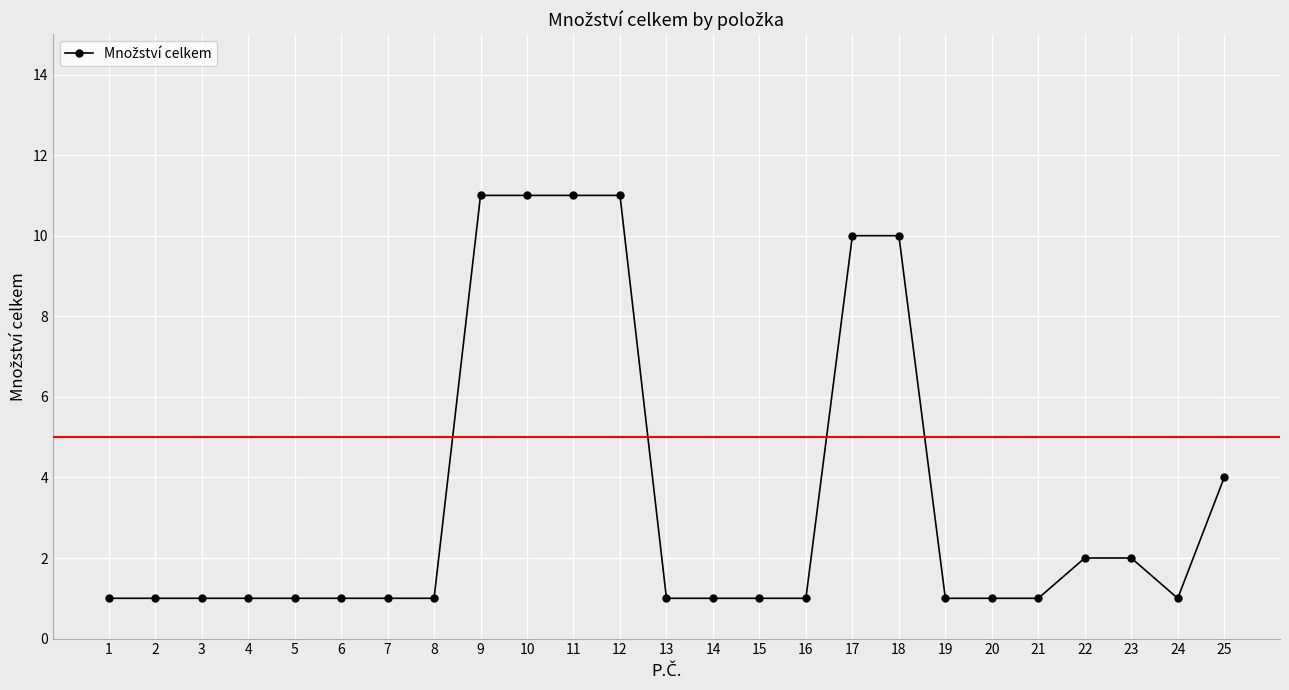

What is the difference between the maximum and minimum values?

10